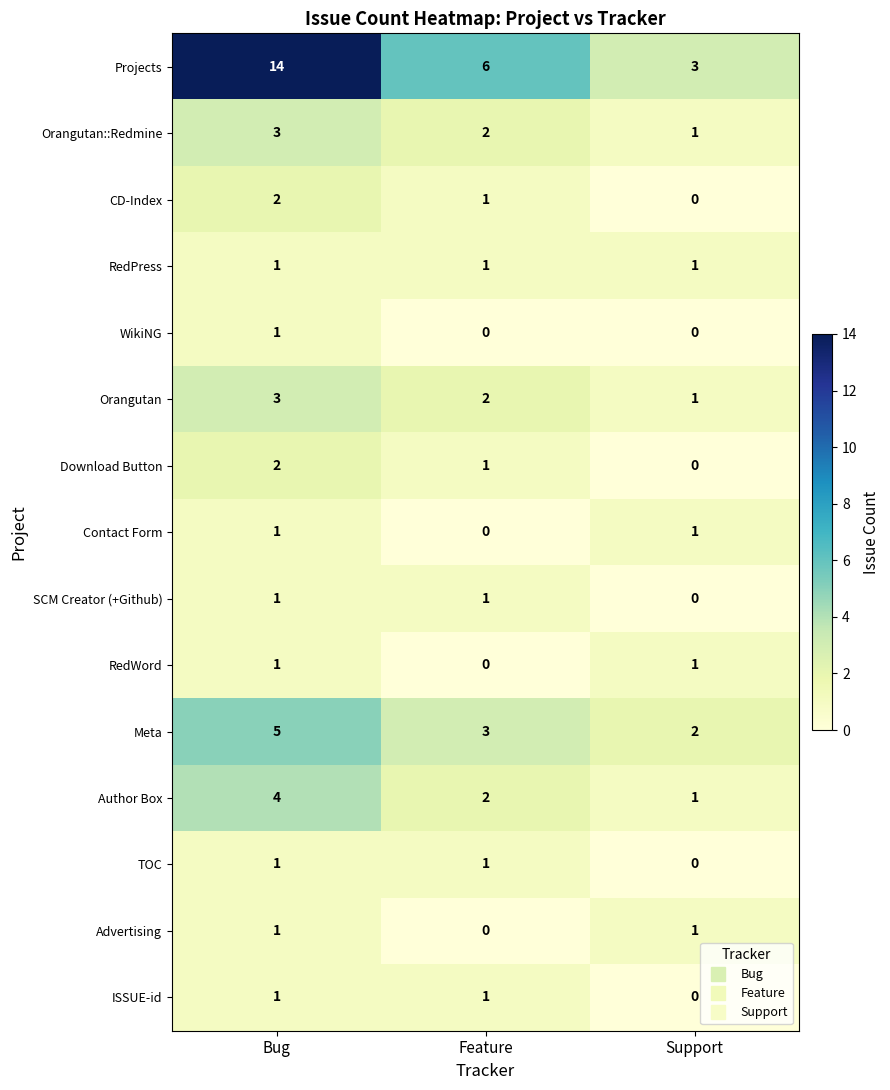

The value of Contact Form at Bug is 1. True or false?

True